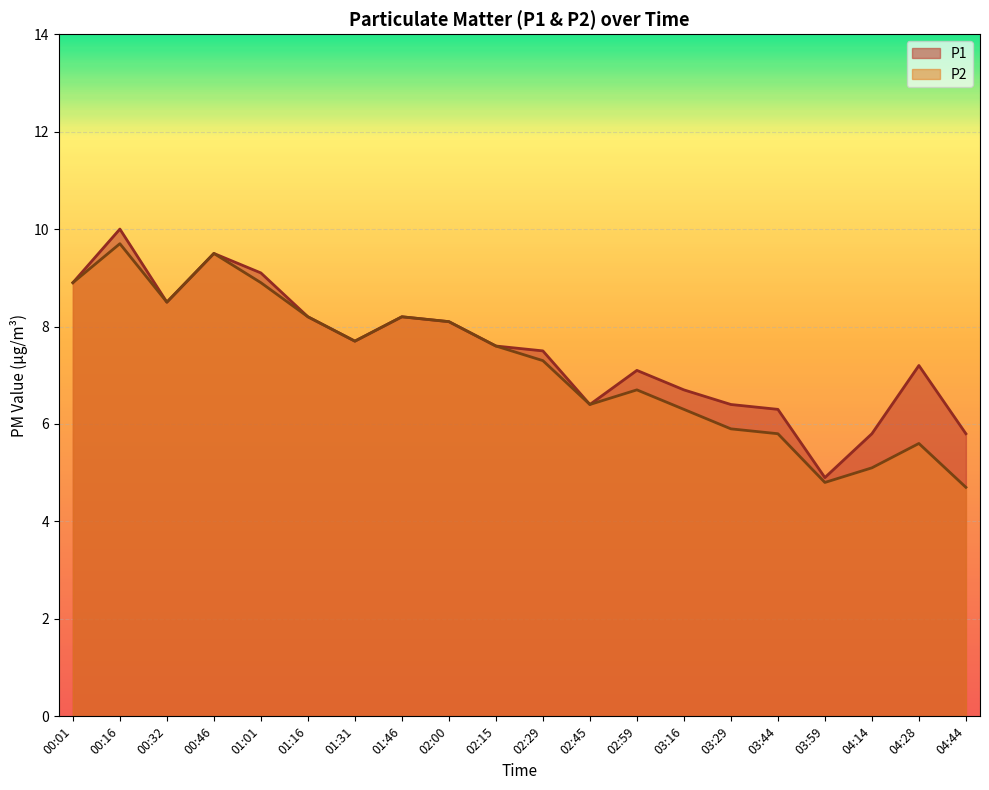

Which category has the highest value in the P1 series?

00:16